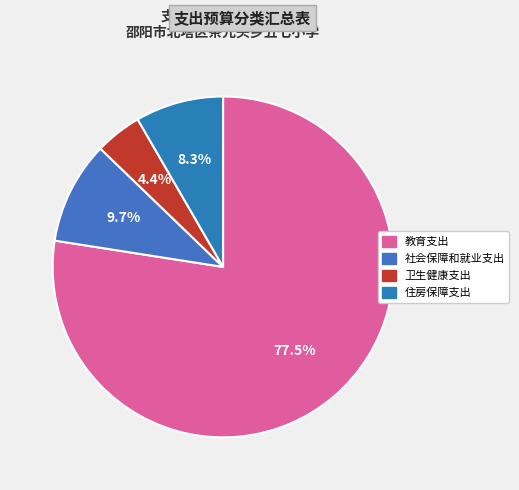

How many segments does this pie chart have?

4